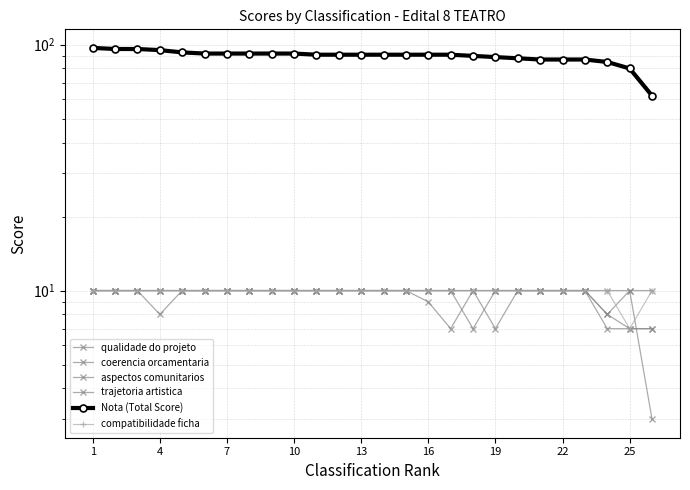

At which label does coerencia orcamentaria reach its peak?

1